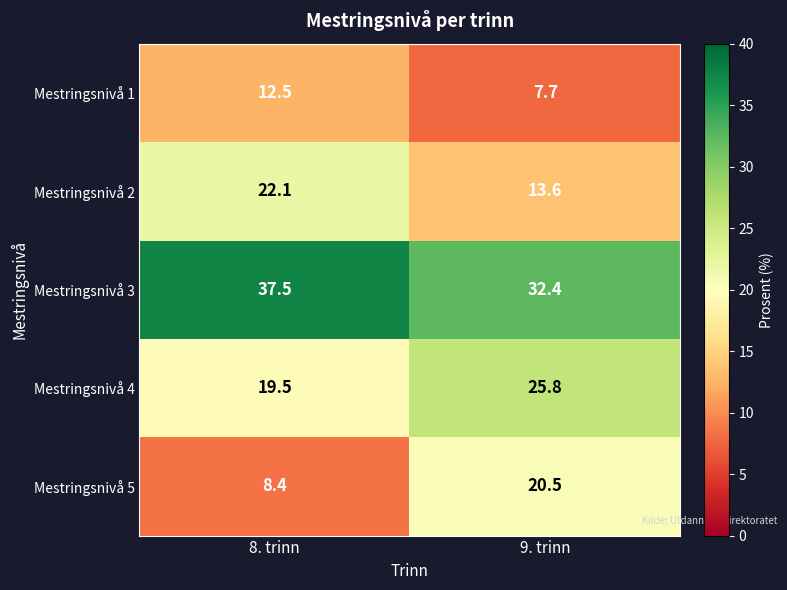

Rank the series at 9. trinn from highest to lowest value.

Mestringsnivå 3, Mestringsnivå 4, Mestringsnivå 5, Mestringsnivå 2, Mestringsnivå 1